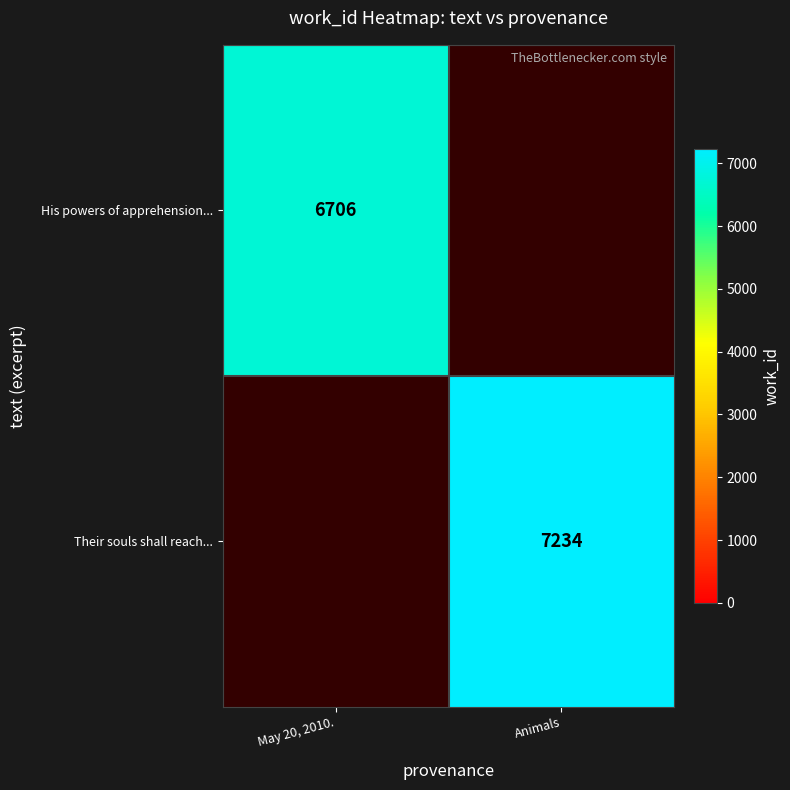

What is the minimum value shown in the chart?

6706.0